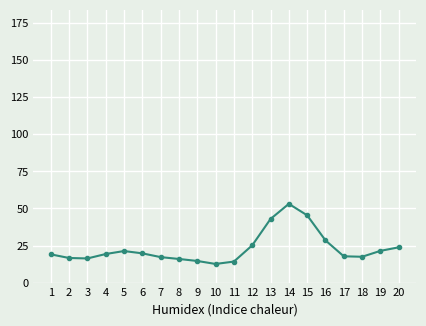

At which category does the chart reach its peak across all series?

14